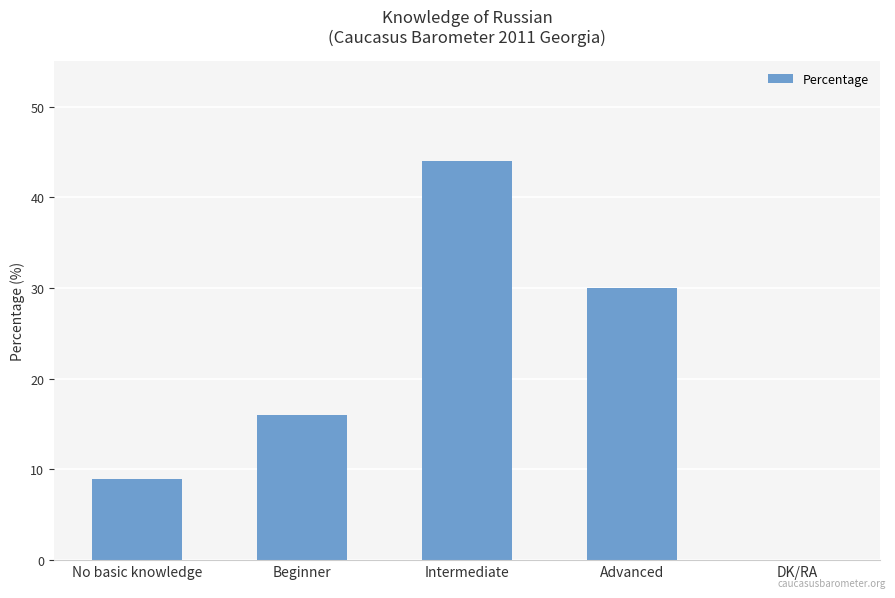

Reading left to right, list all the values displayed in this chart.

9	16	44	30	0